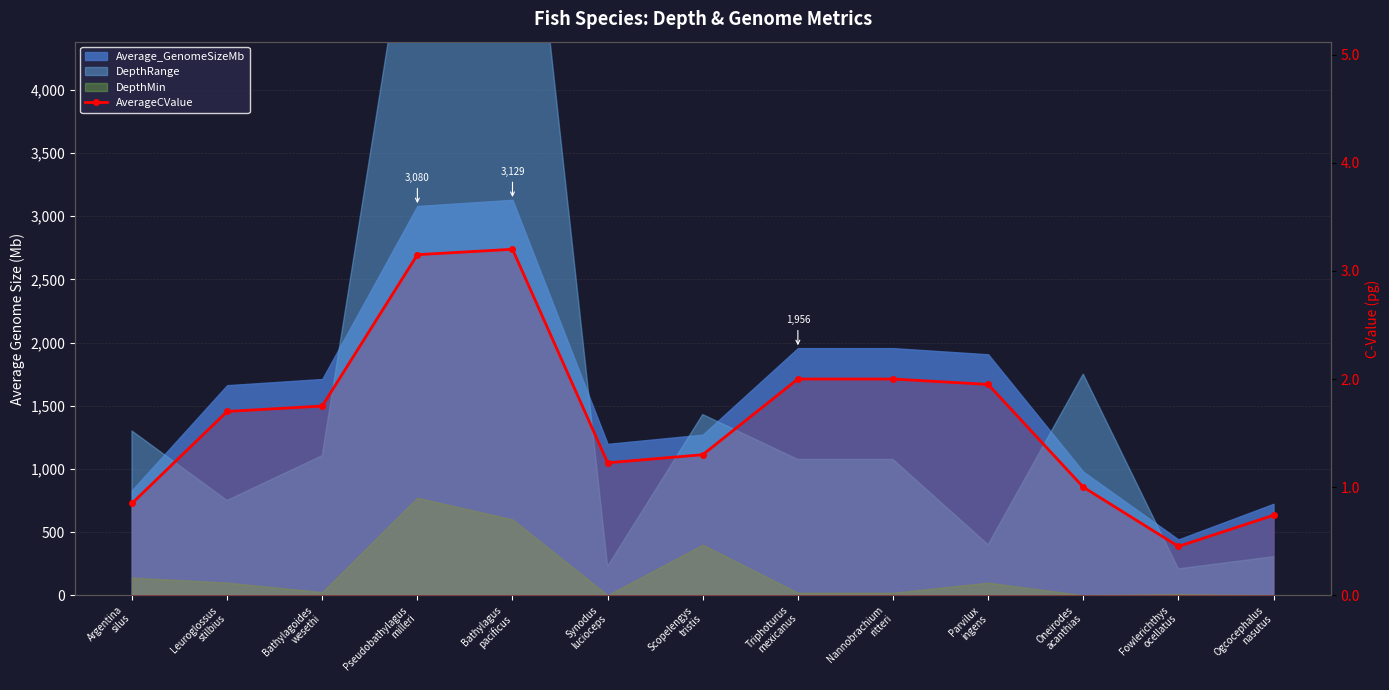

Rank the categories by value from highest to lowest.

Bathylagus
pacificus, Pseudobathylagus
milleri, Triphoturus
mexicanus, Nannobrachium
ritteri, Parvilux
ingens, Bathylagoides
wesethi, Leuroglossus
stilbius, Scopelengys
tristis, Synodus
lucioceps, Oneirodes
acanthias, Argentina
silus, Ogcocephalus
nasutus, Fowlerichthys
ocellatus